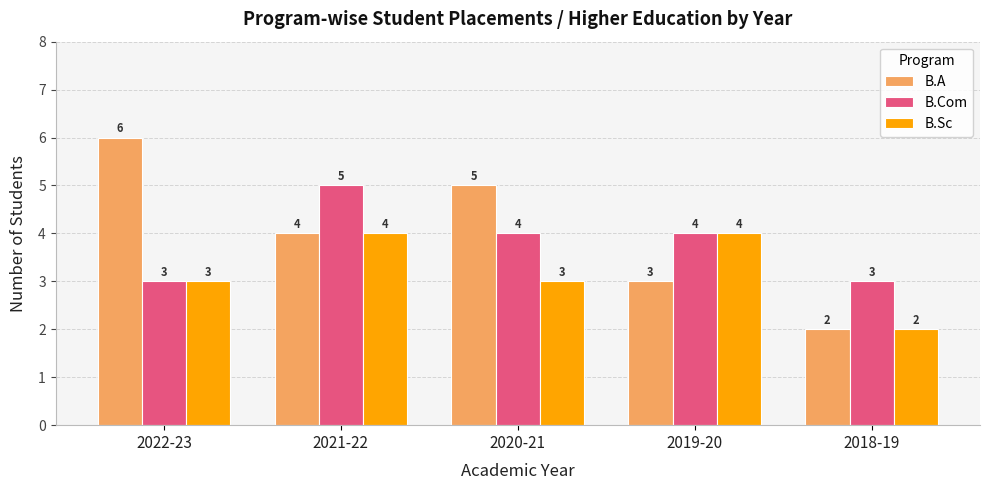

What is the sum of the B.Com values at 2018-19 and 2022-23?

6